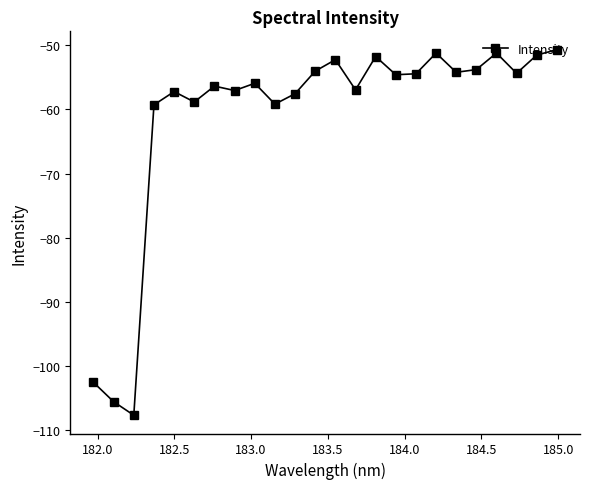

How many lines are shown in the chart?

1